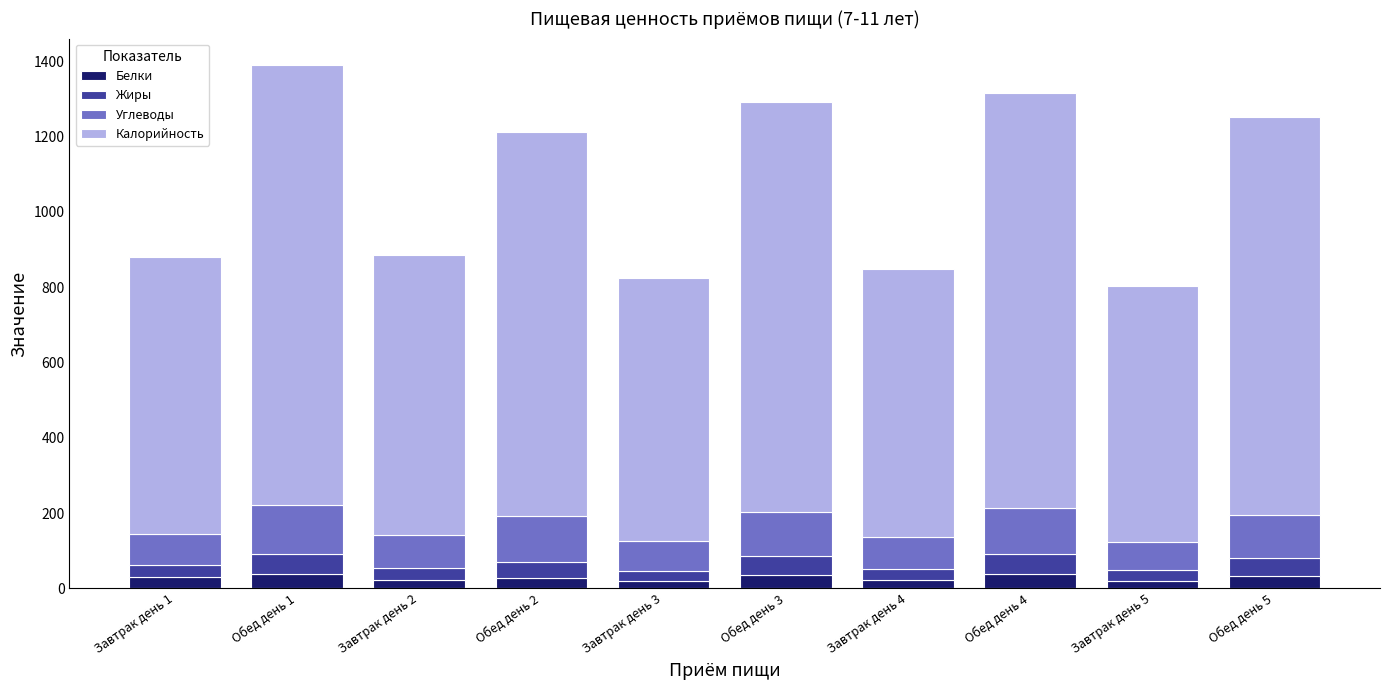

What is the maximum value for Белки?

38.6